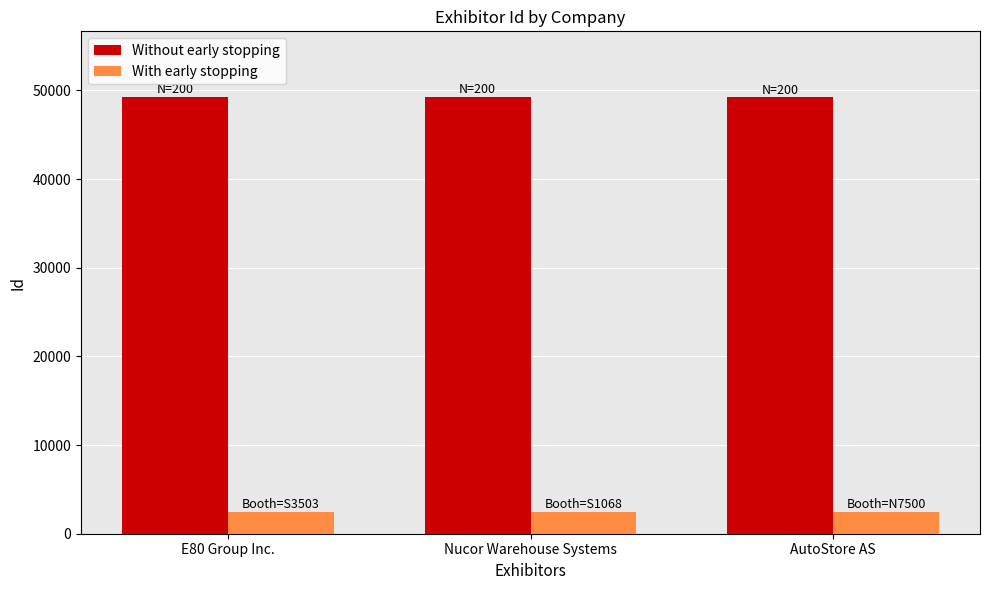

Rank the series by their average value, from lowest to highest.

With early stopping, Without early stopping